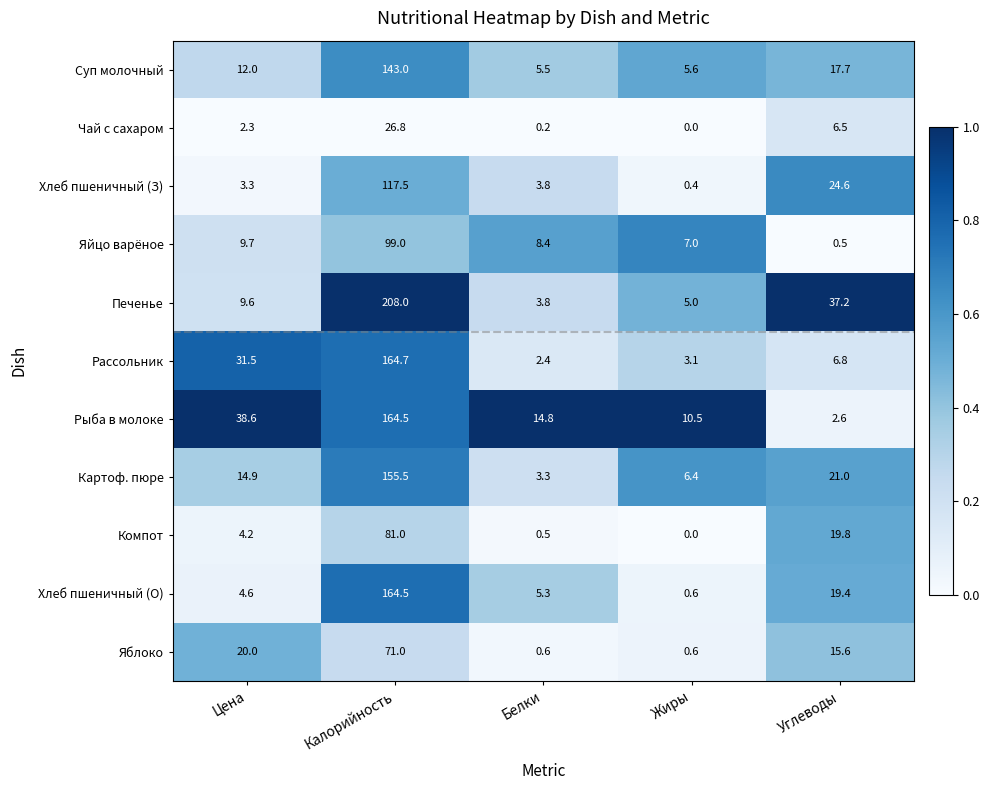

Which series has the largest range (max minus min)?

Печенье